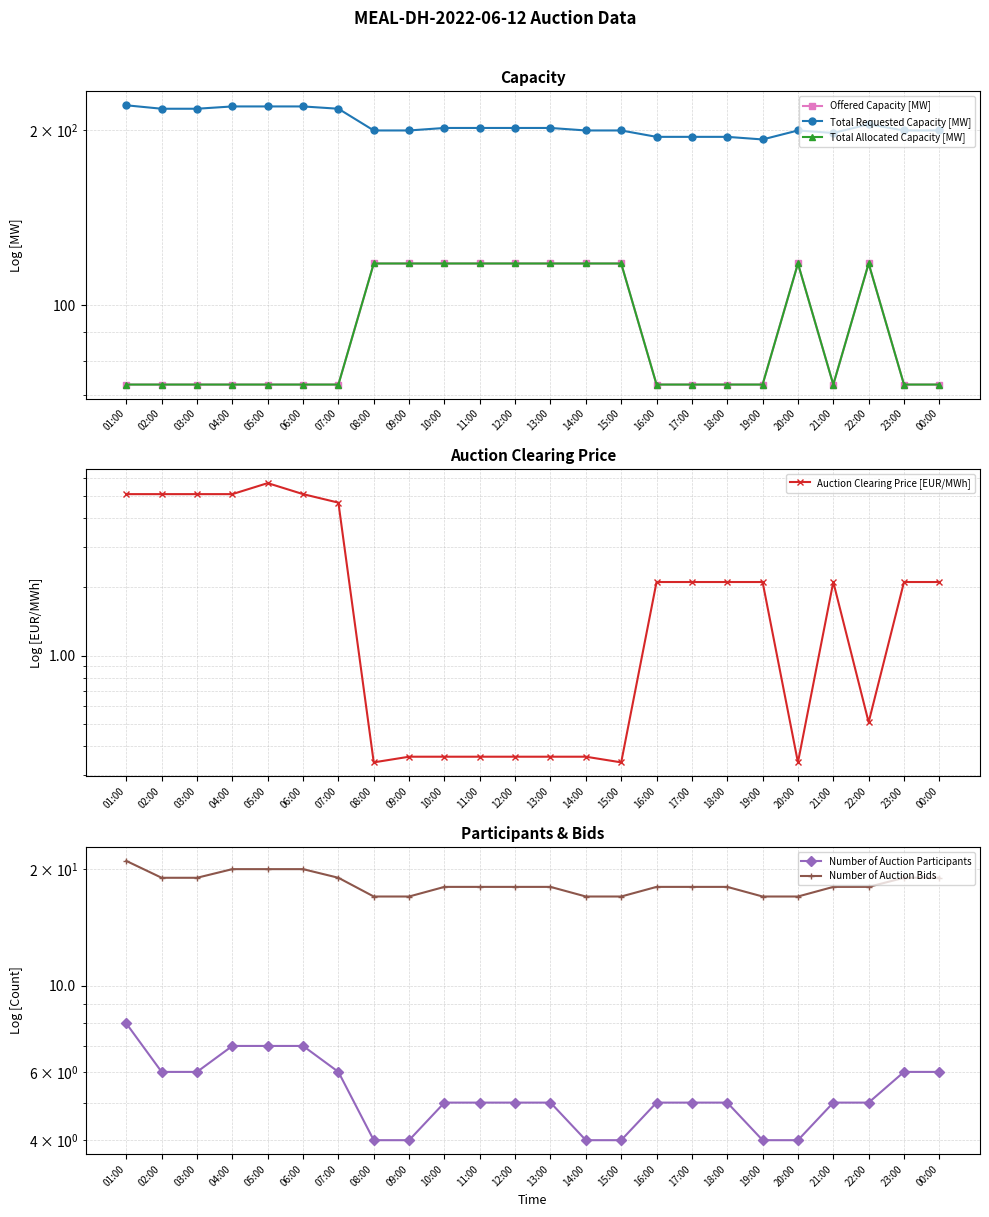

Is the value of Total Requested Capacity [MW] at 00:00 greater than the value of Total Allocated Capacity [MW] at 20:00?

Yes